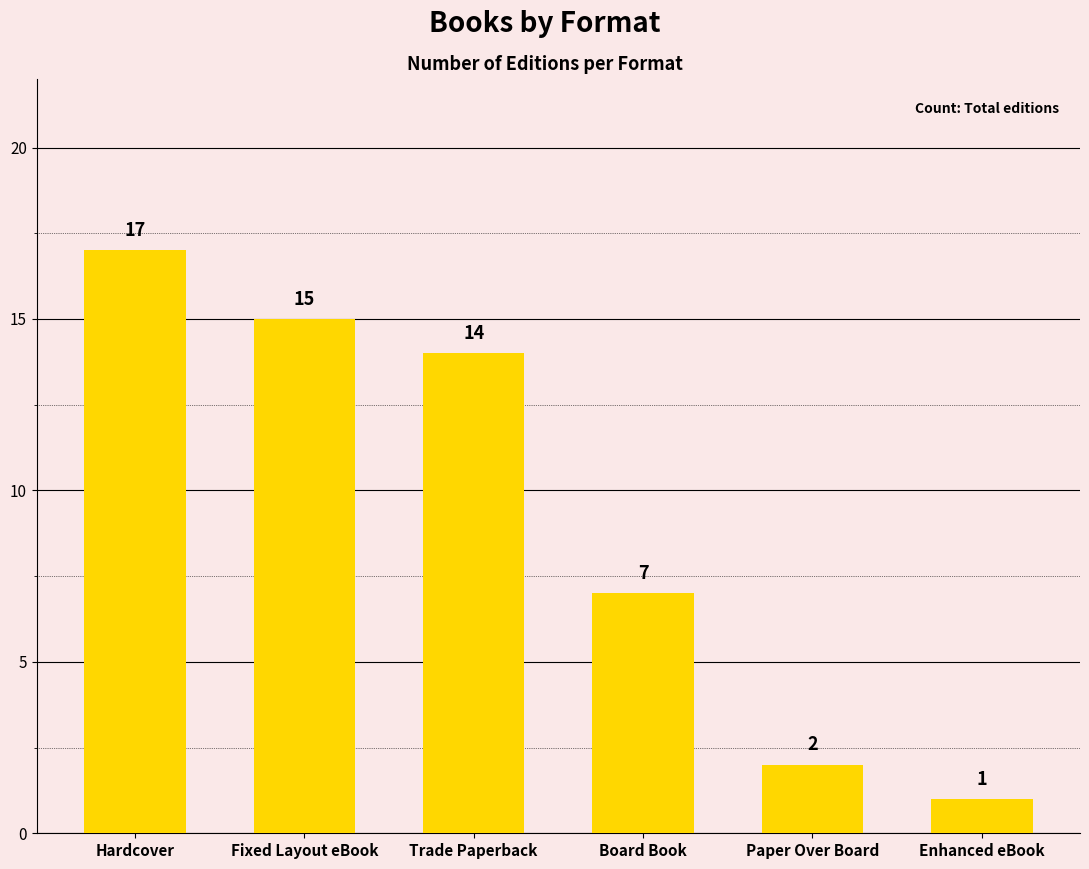

The value at Paper Over Board is 2. True or false?

True